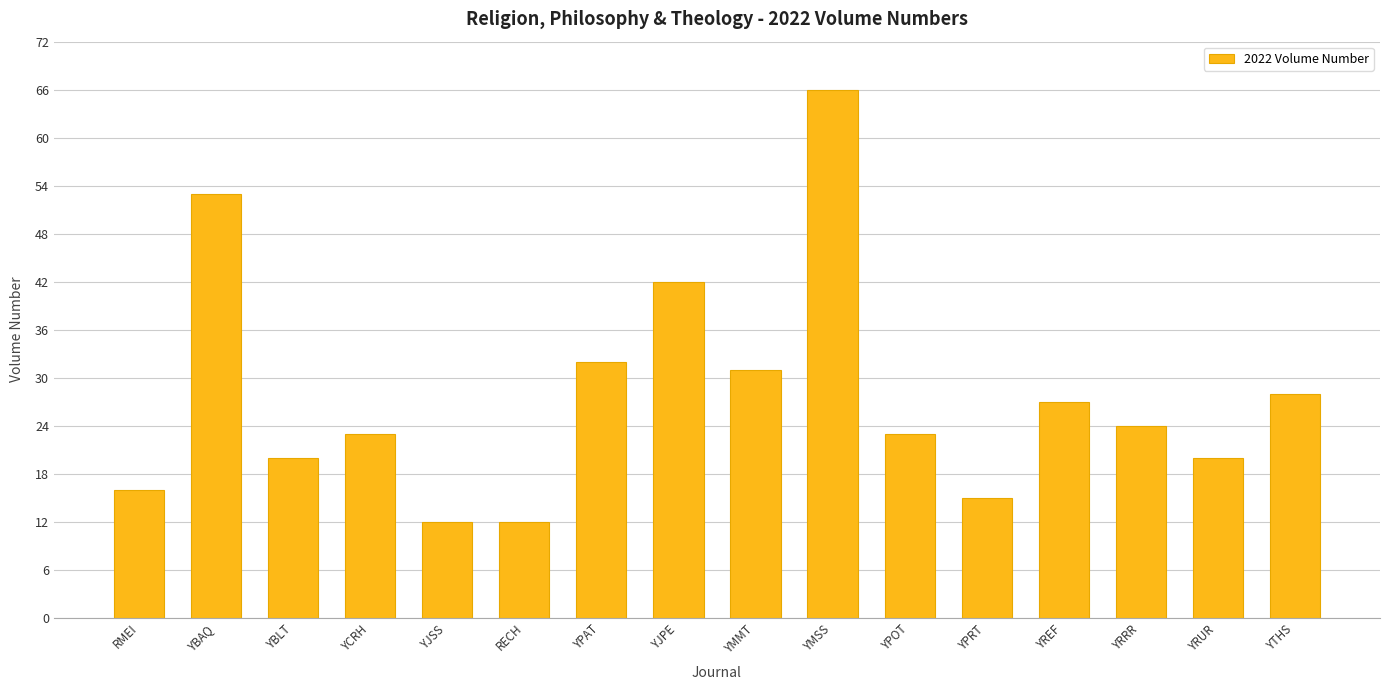

Count the number of data series in this chart.

1